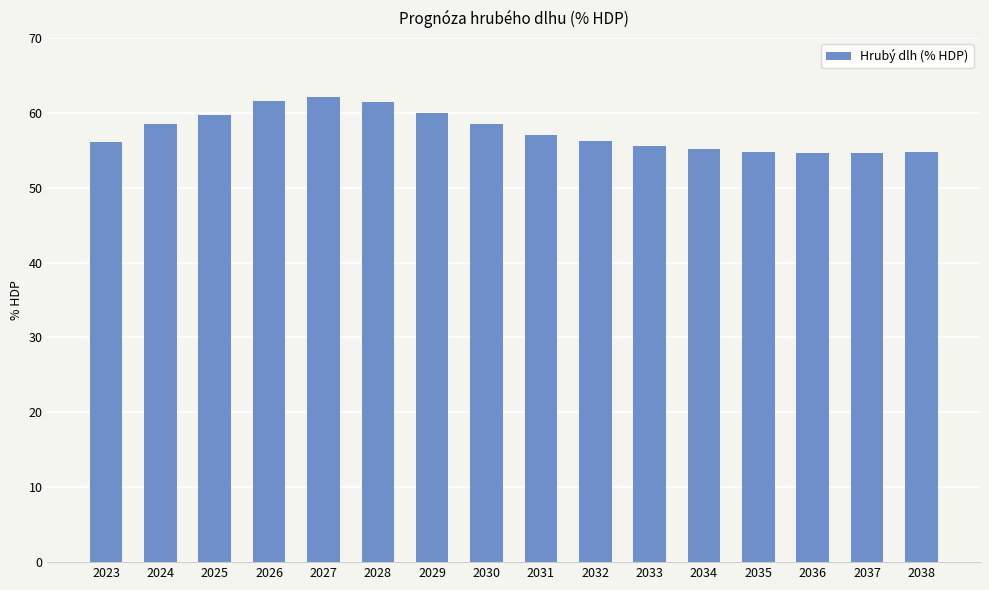

Approximately how many times larger is the value at 2023 compared to 2036?

1.0